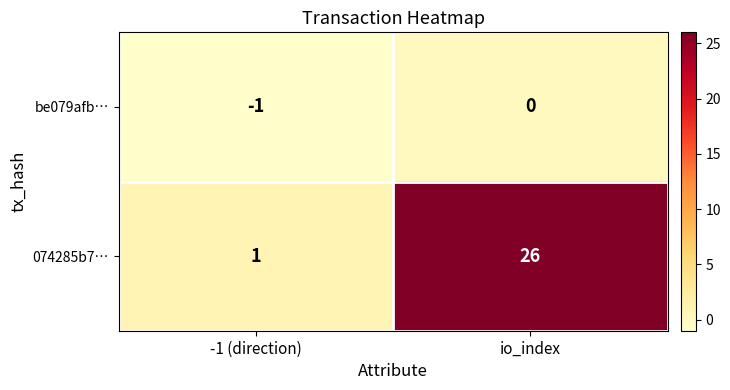

Reading right to left, what are all the values shown in this chart?

be079afb…: io_index=0	-1 (direction)=-1
074285b7…: io_index=26	-1 (direction)=1